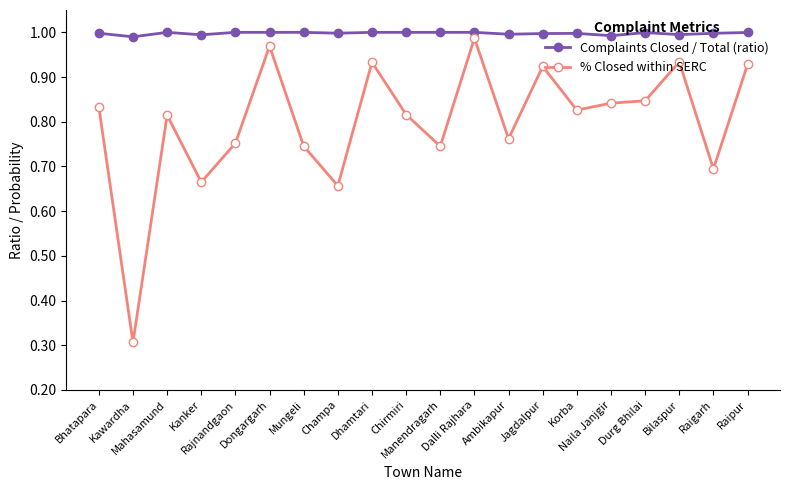

True or false: % Closed within SERC has more than 1 interior local peaks.

True